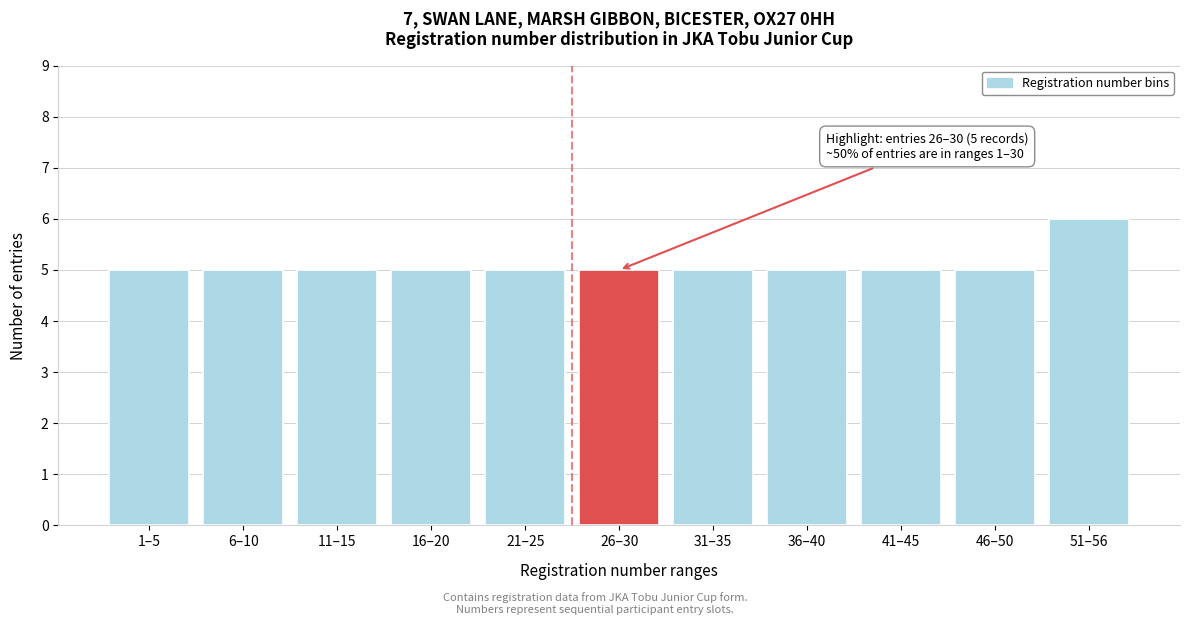

Reading right to left, transcribe all the data shown in this chart.

51–56=6	46–50=5	41–45=5	36–40=5	31–35=5	26–30=5	21–25=5	16–20=5	11–15=5	6–10=5	1–5=5